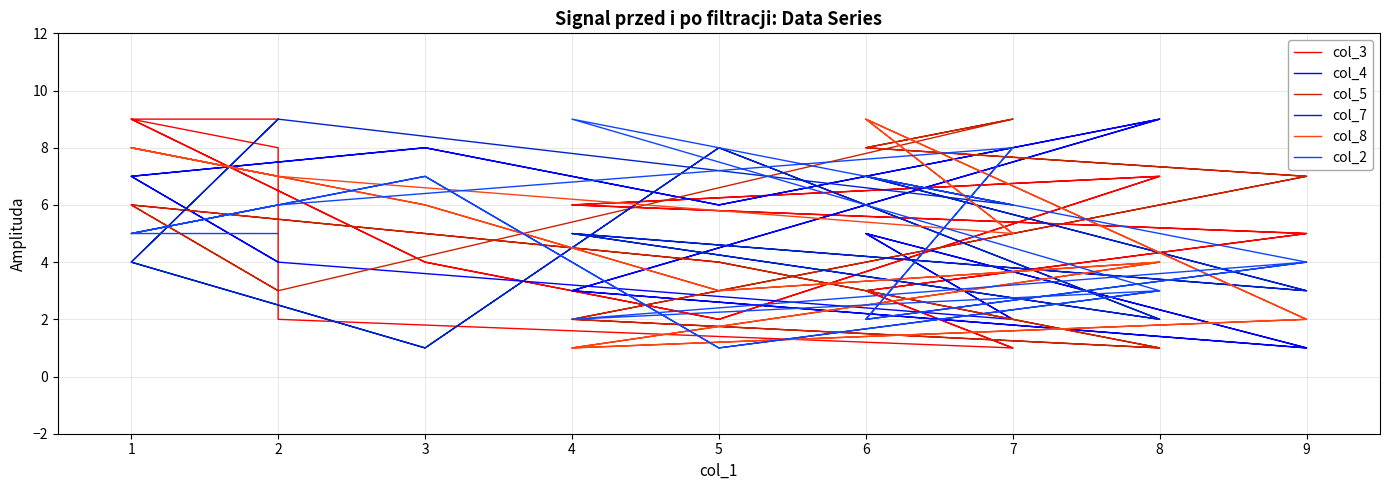

True or false: col_5 and col_2 intersect in this chart.

True